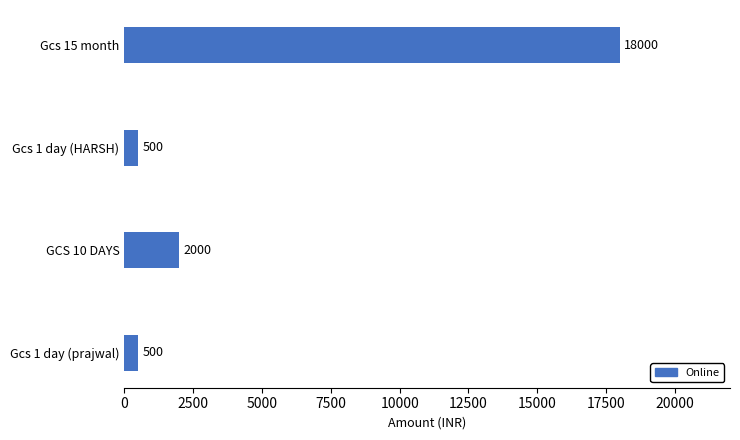

Does the chart contain stacked bars?

No